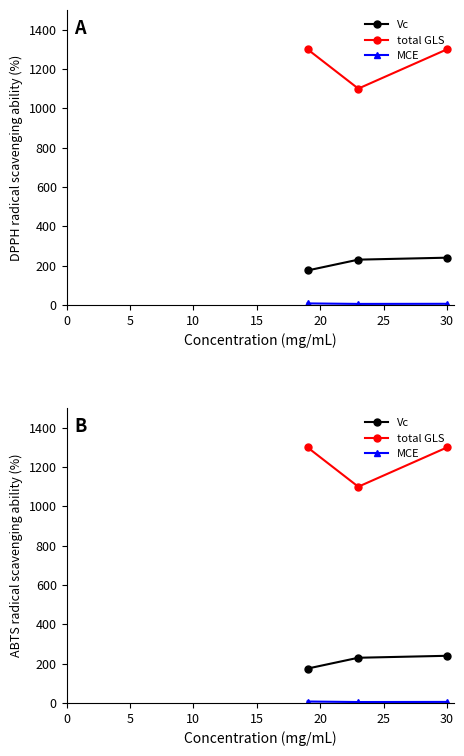

Is it true that MCE equals 5.1 at 0?

False